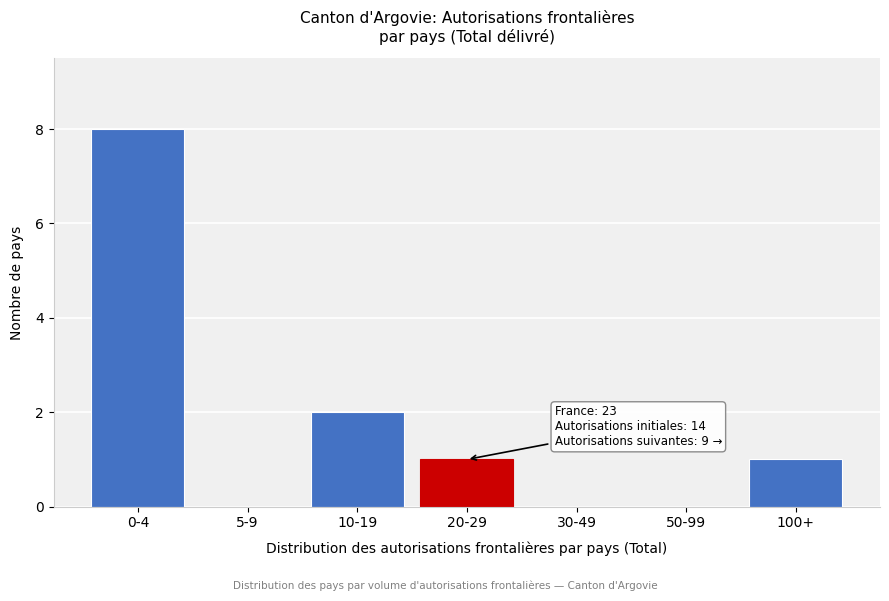

Reading left to right, extract all data points from this chart.

0-4=8	5-9=0	10-19=2	20-29=1	30-49=0	50-99=0	100+=1